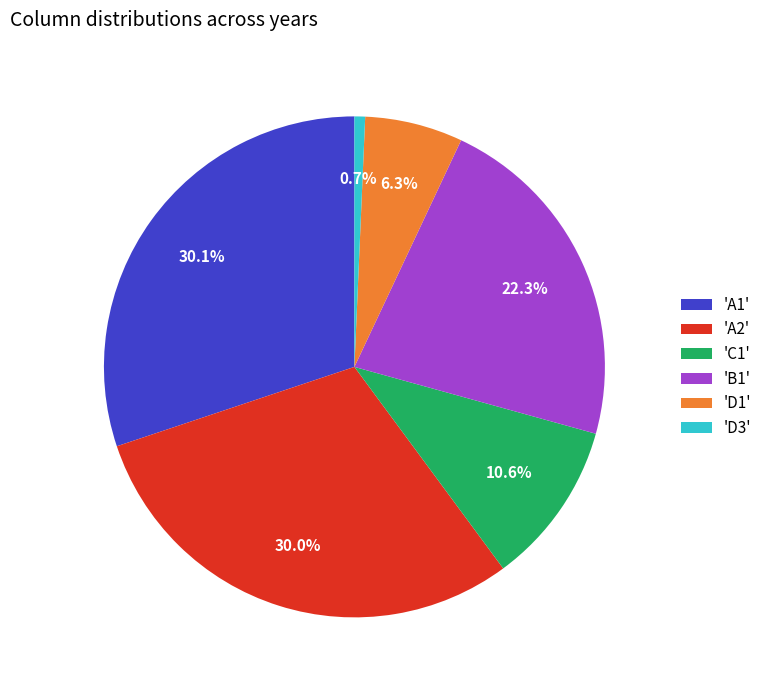

Does any single category account for the majority?

No